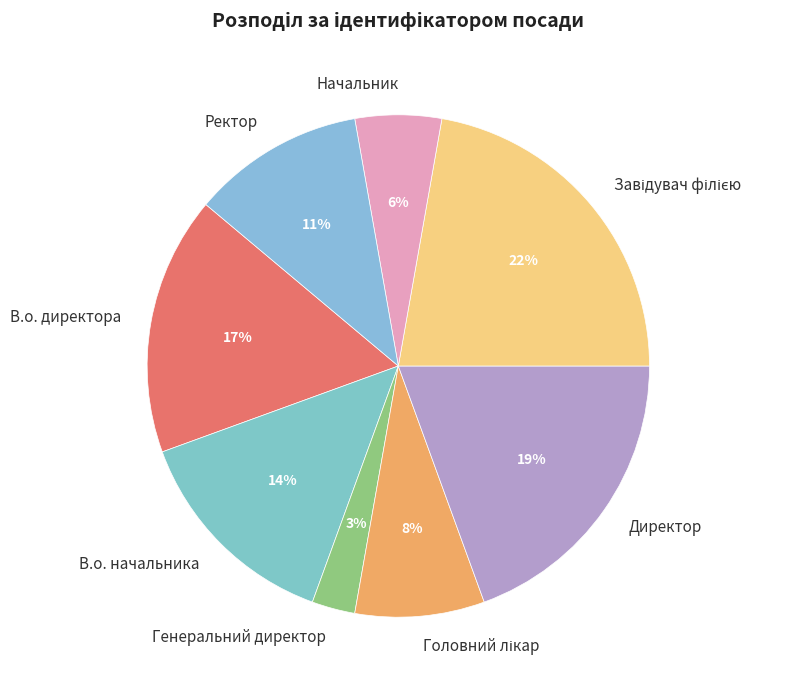

Does В.о. начальника account for over 50% of the chart?

No